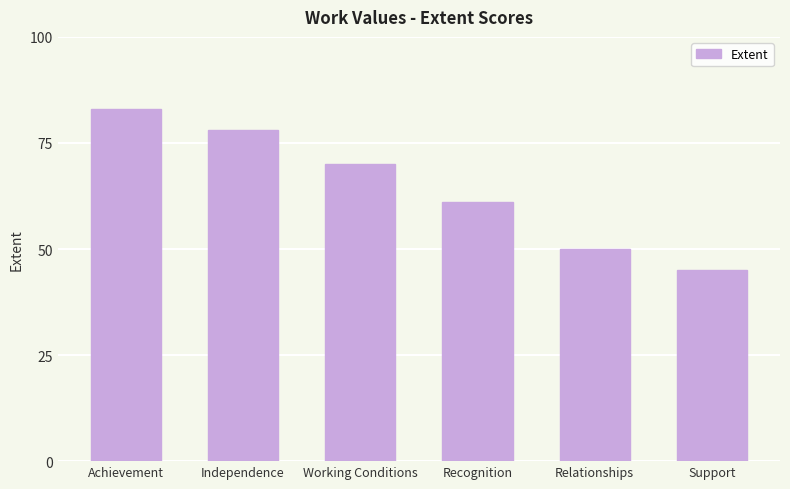

List the labels in order of value, smallest first.

Support, Relationships, Recognition, Working Conditions, Independence, Achievement